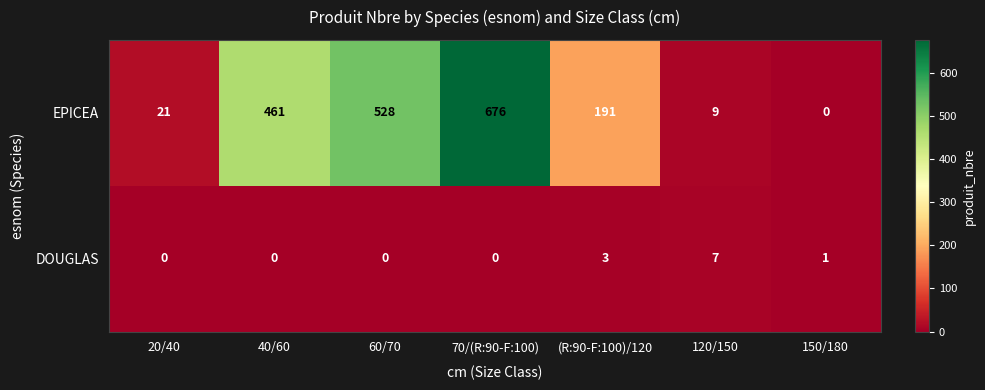

Between 40/60 and (R:90-F:100)/120, which series saw the biggest shift?

EPICEA